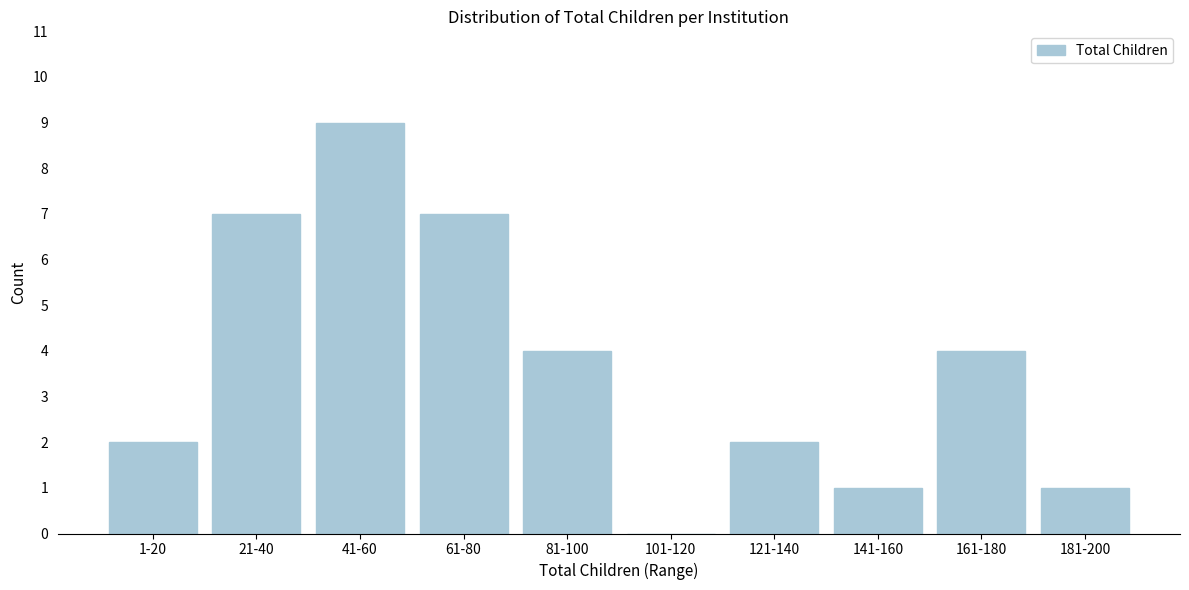

Reading right to left, transcribe all the data shown in this chart.

181-200=1	161-180=4	141-160=1	121-140=2	101-120=0	81-100=4	61-80=7	41-60=9	21-40=7	1-20=2